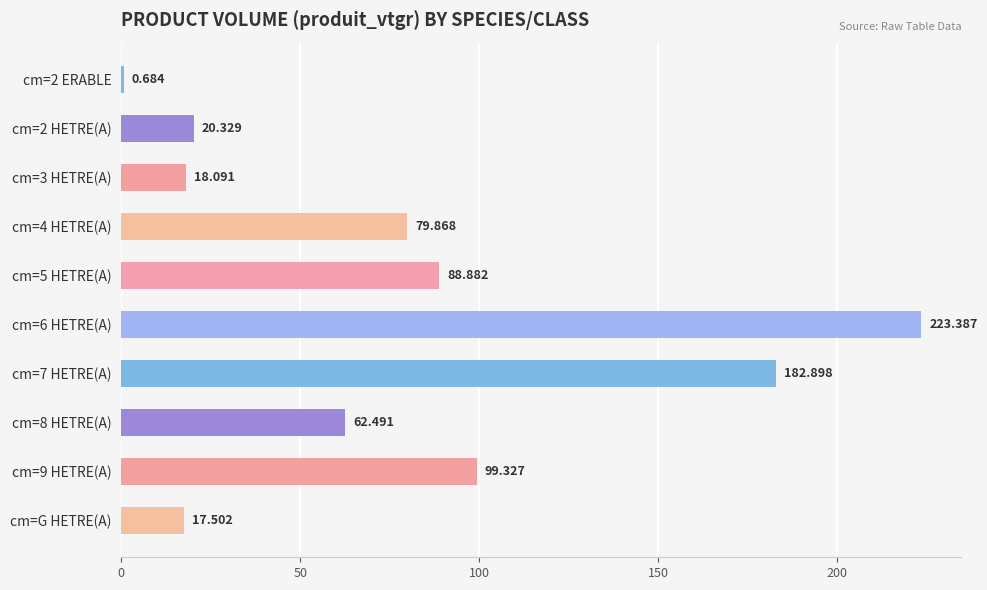

Count the number of categories in the chart.

10